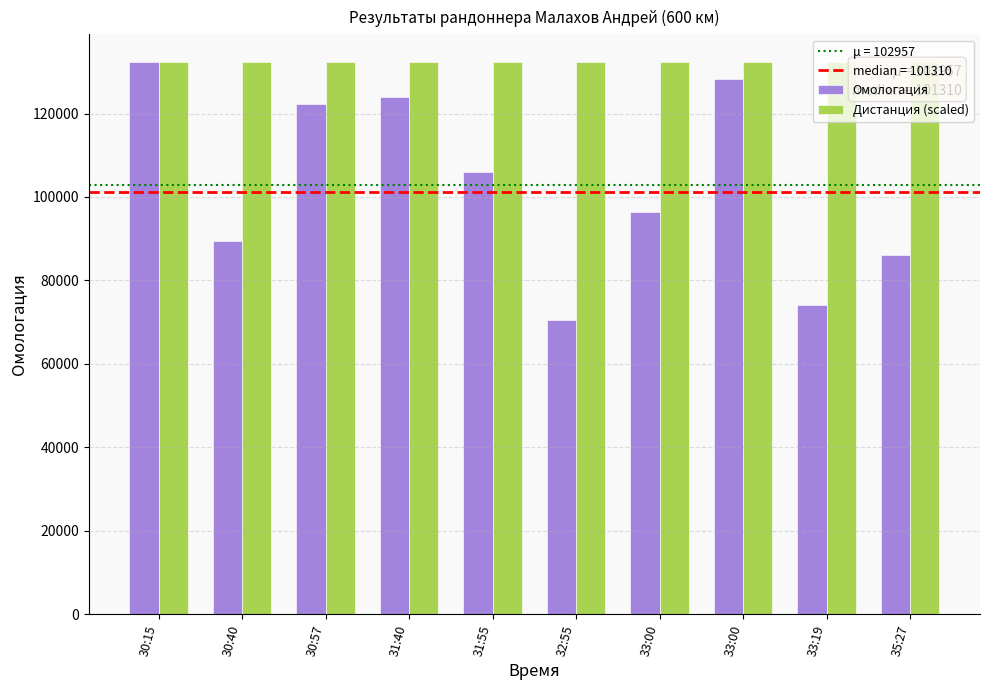

How many values in the Омологация series are below 106110?

5